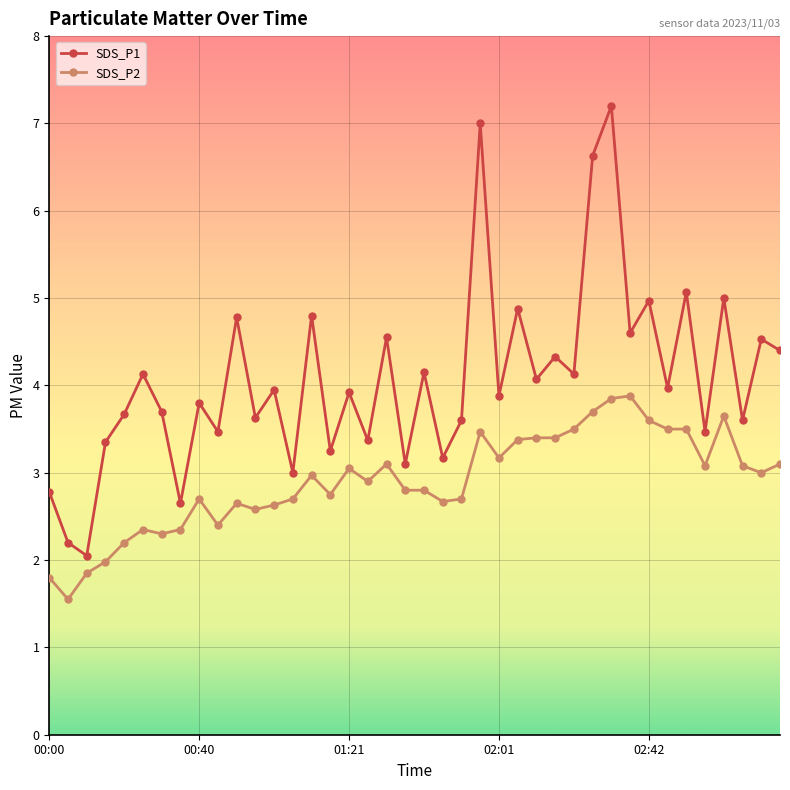

How many distinct data groups are displayed?

2